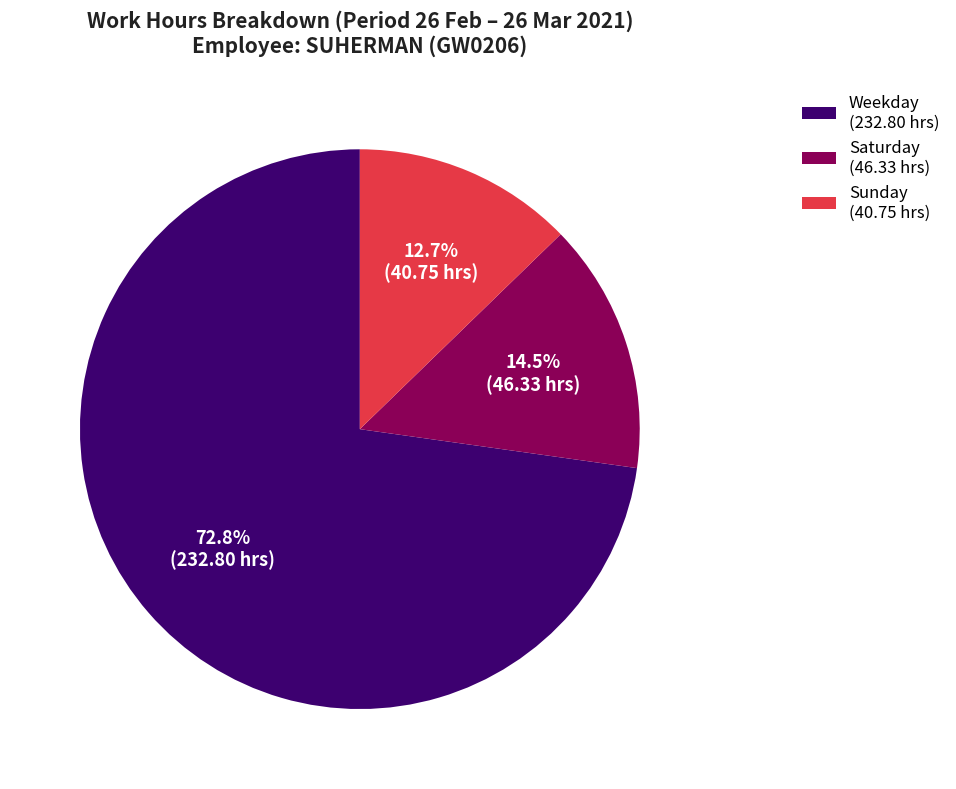

Do Saturday (46.33 hrs) and Sunday (40.75 hrs) together represent more than half of the pie?

No